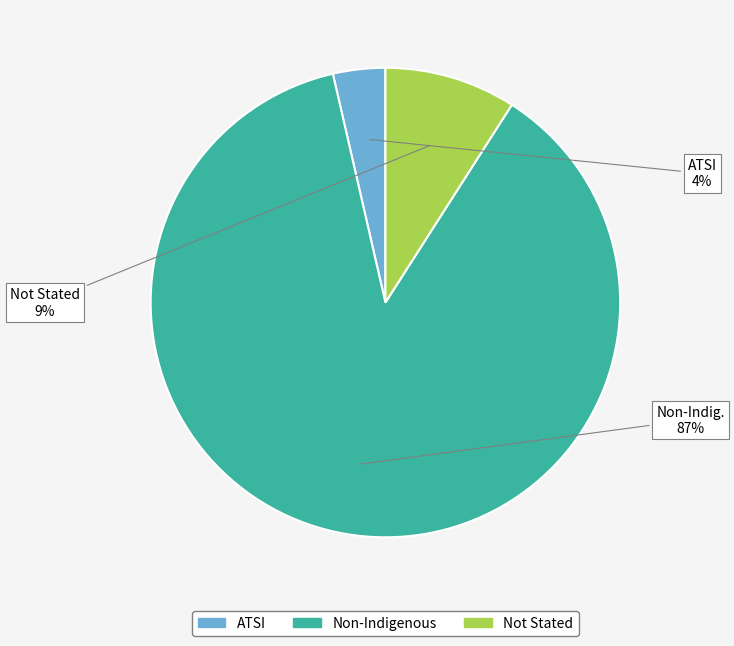

Does any single category account for the majority?

Yes